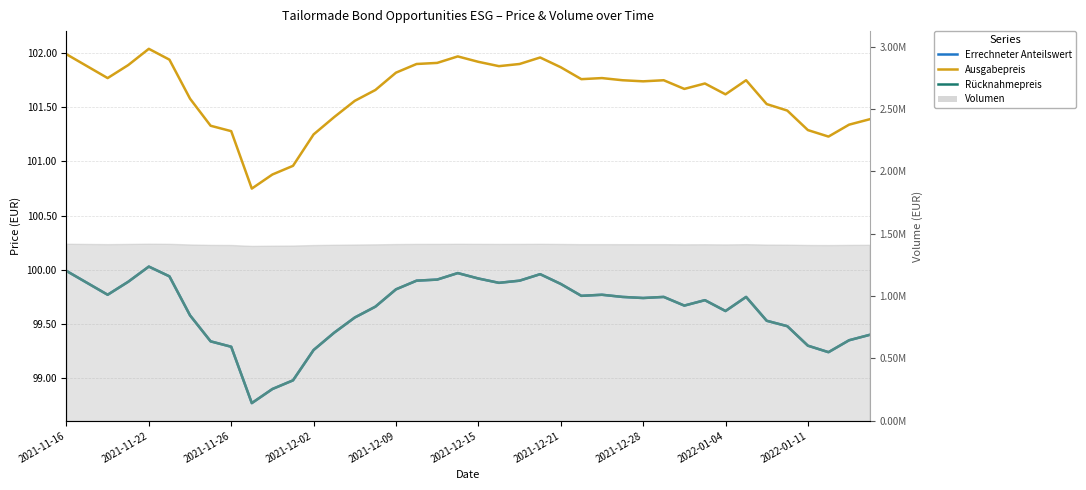

True or false: Errechneter Anteilswert and Ausgabepreis cross at least once.

False